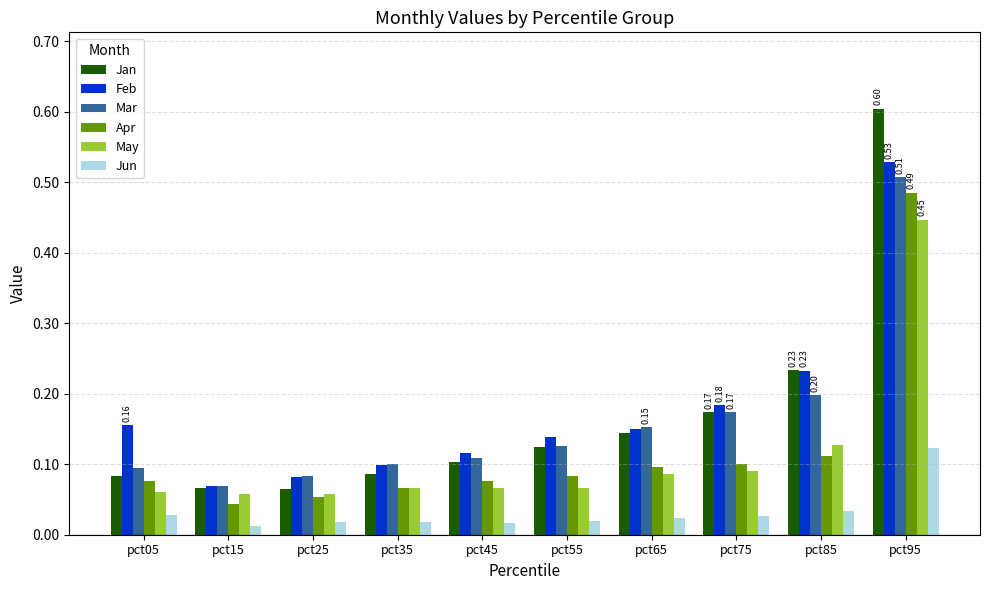

Where is Mar nearest to the value 0?

pct15